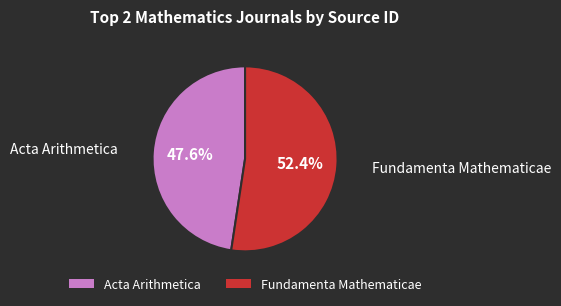

True or false: Fundamenta Mathematicae accounts for 52% of the total.

True